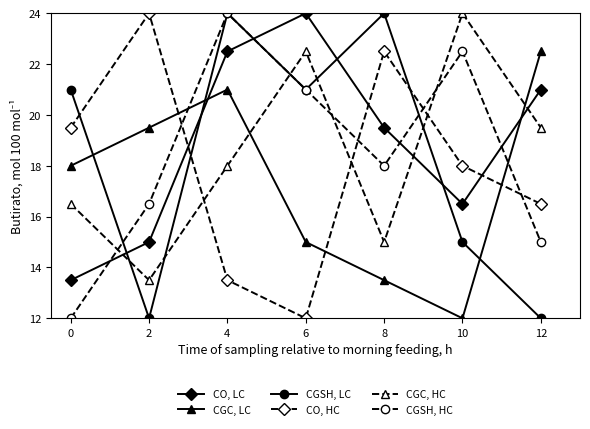

At which label is CGSH, HC closest to 18?

8